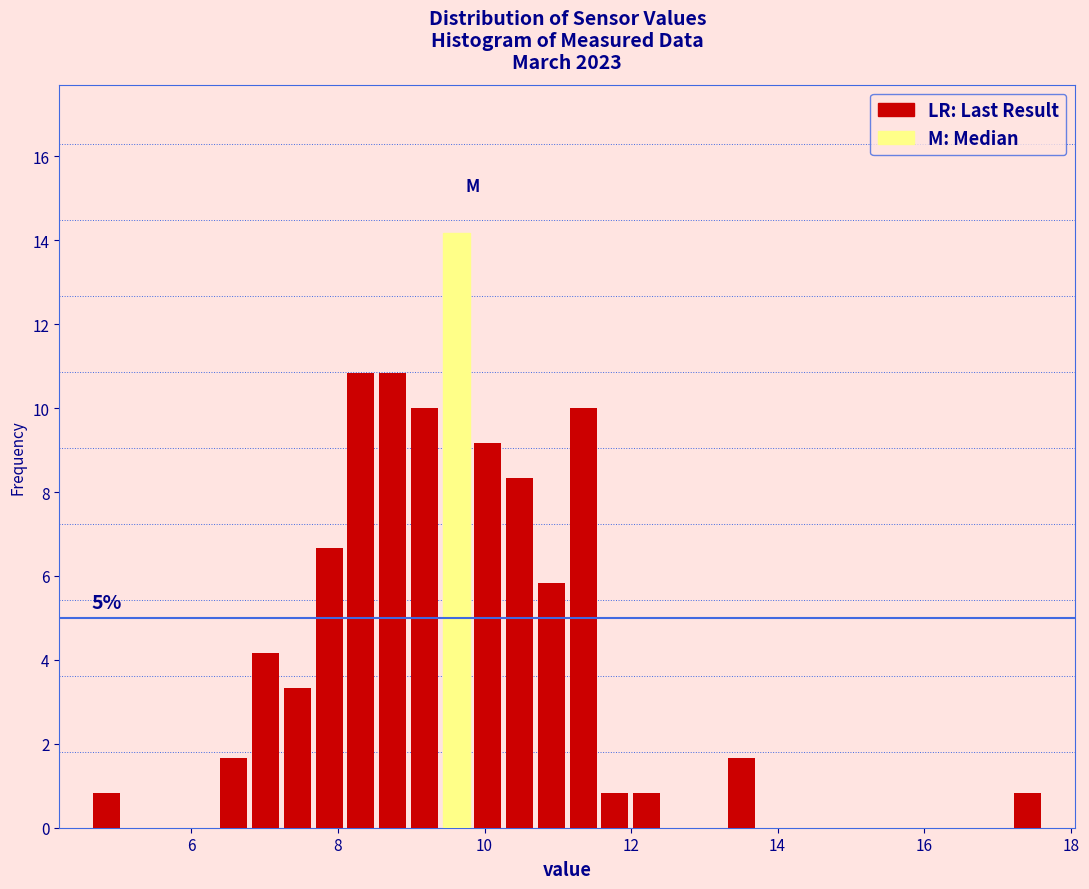

Around what value on the x-axis is the tallest bar? Give the approximate position of its centre, as read against the axis.

9.6